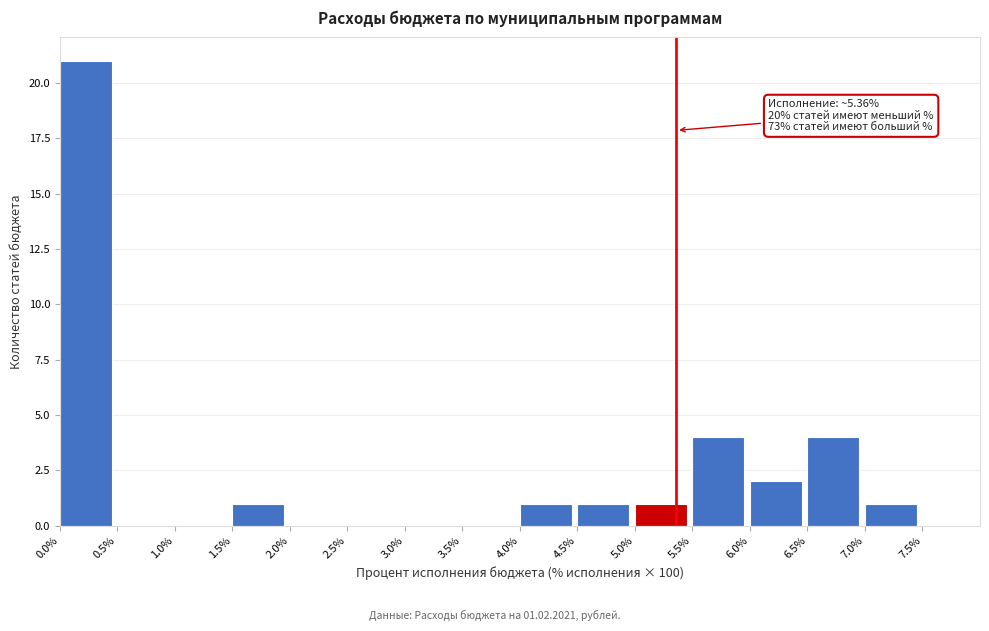

Which range on the x-axis has the tallest bar?

0.0 to 0.5